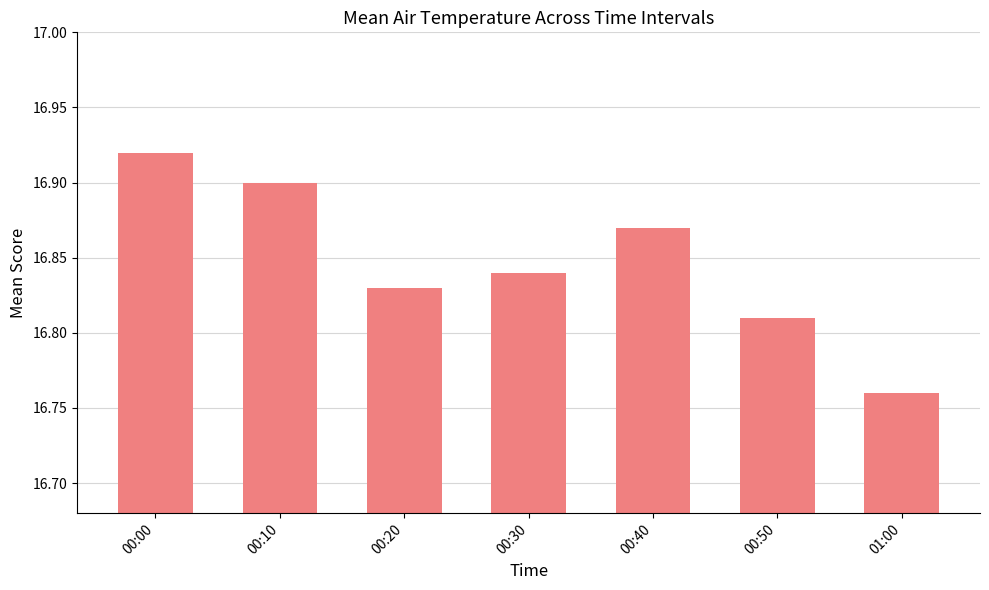

Where is the data nearest to the value 16?

01:00